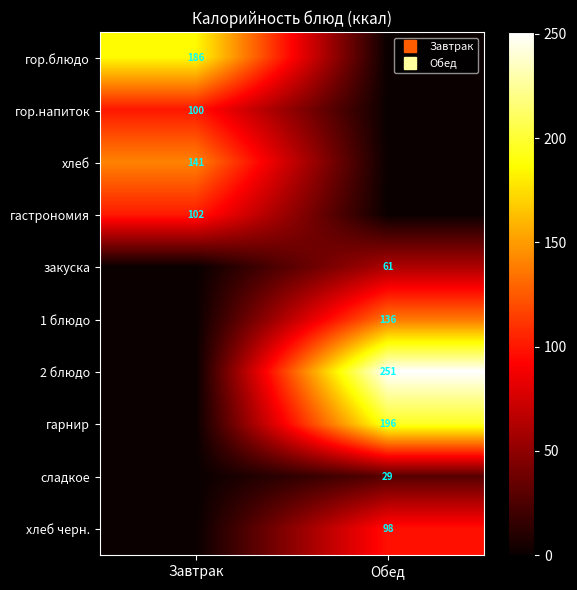

What is the total value across all series at Завтрак?

528.7